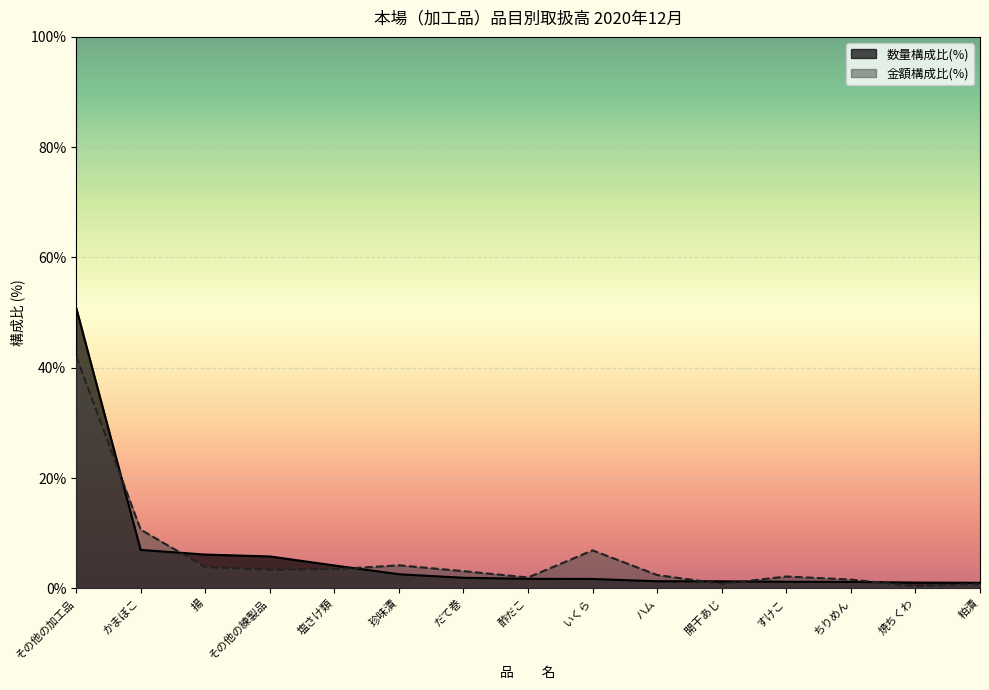

What is the greatest value displayed?

50.9